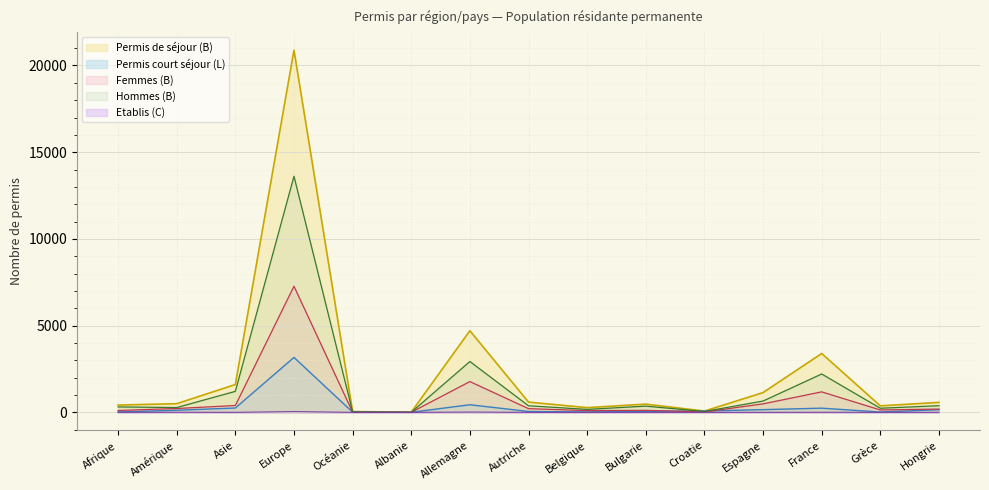

What is the value of the Femmes (B) point at the 7th from the left?

1775